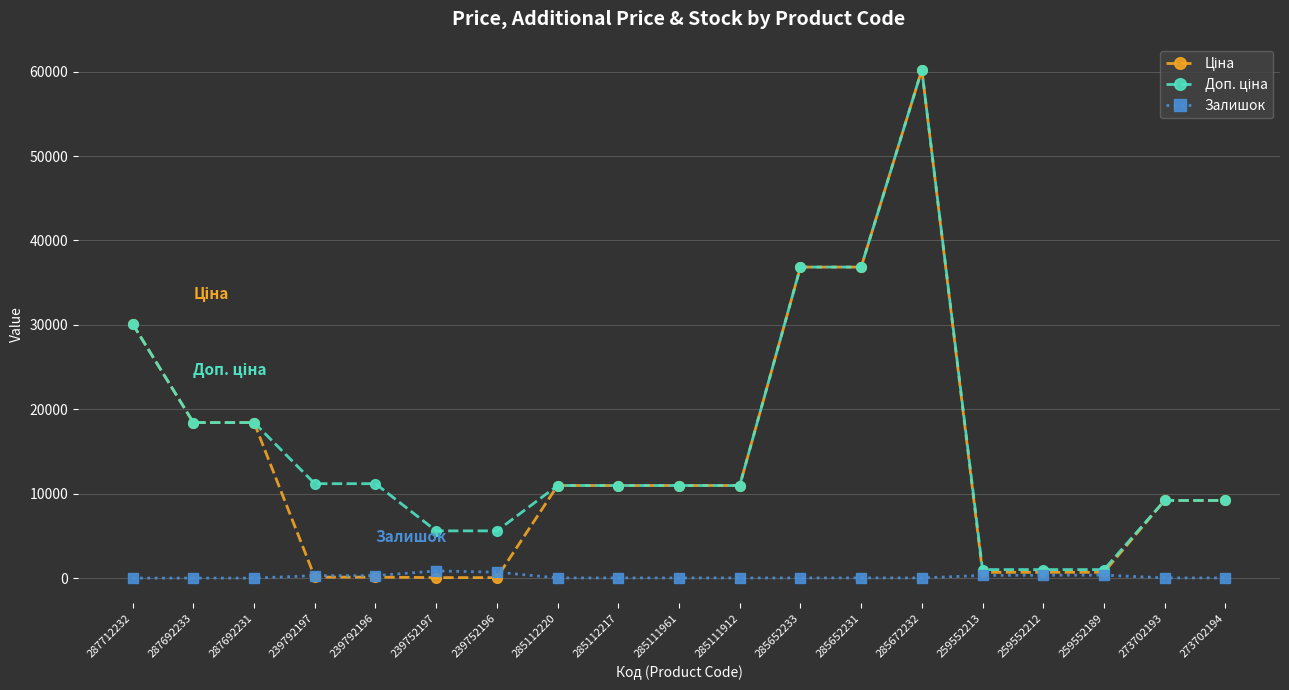

Is it true that Залишок equals 15.0 at 285111912?

True